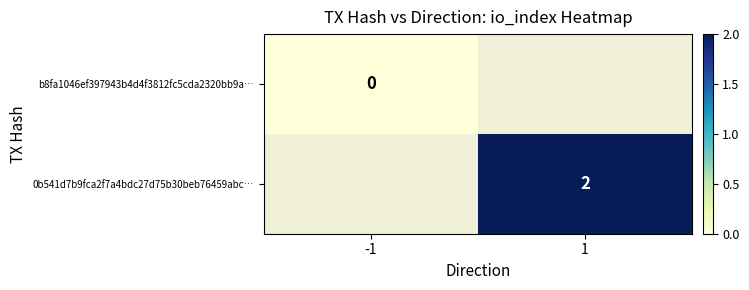

The value of 0b541d7b9fca2f7a4bdc27d75b30beb76459abc… at 1 is 3. True or false?

False